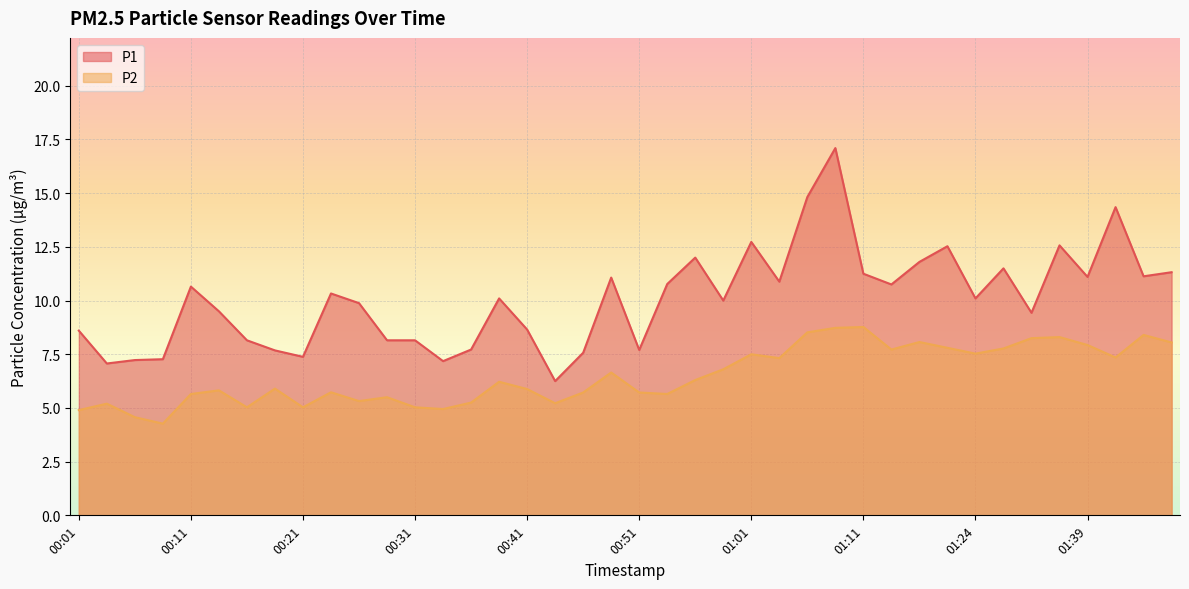

True or false: P1 and P2 cross at least once.

False